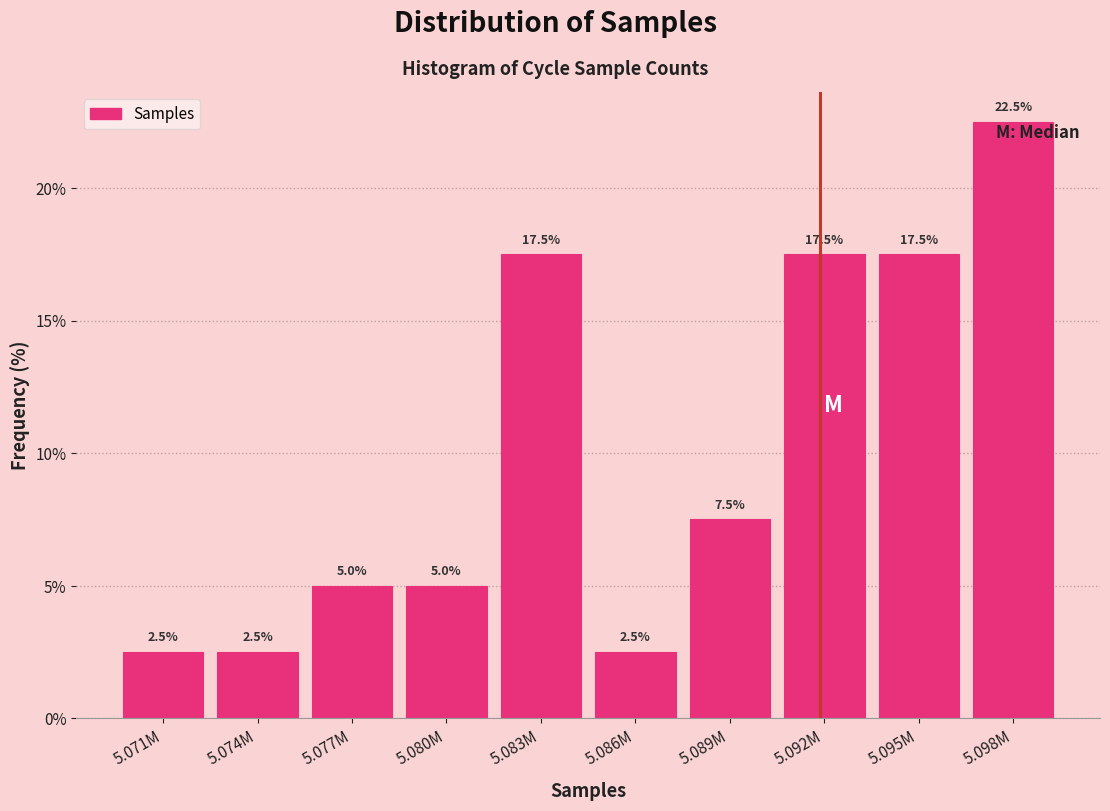

Reading left to right, list all the values displayed in this chart.

5.071M=2.5	5.074M=2.5	5.077M=5.0	5.080M=5.0	5.083M=17.5	5.086M=2.5	5.089M=7.5	5.092M=17.5	5.095M=17.5	5.098M=22.5